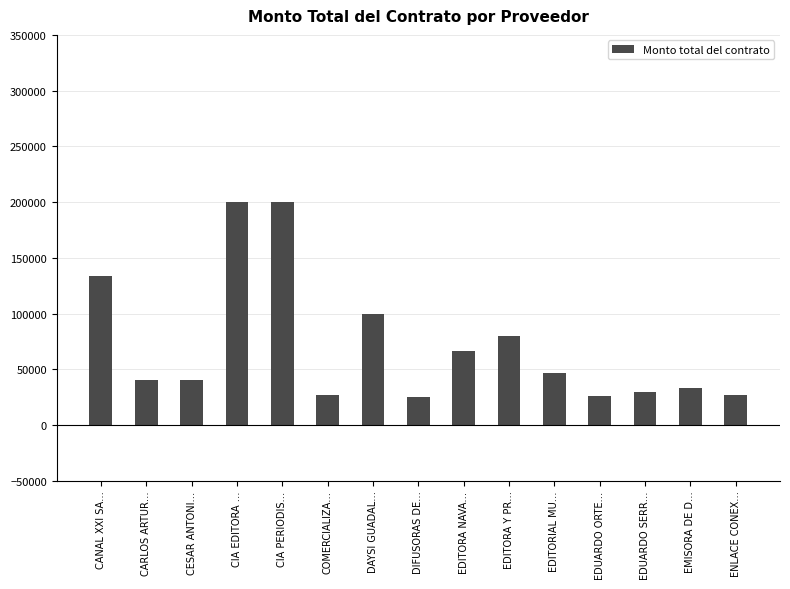

What is the value of the 1st bar from the left?

133333.3